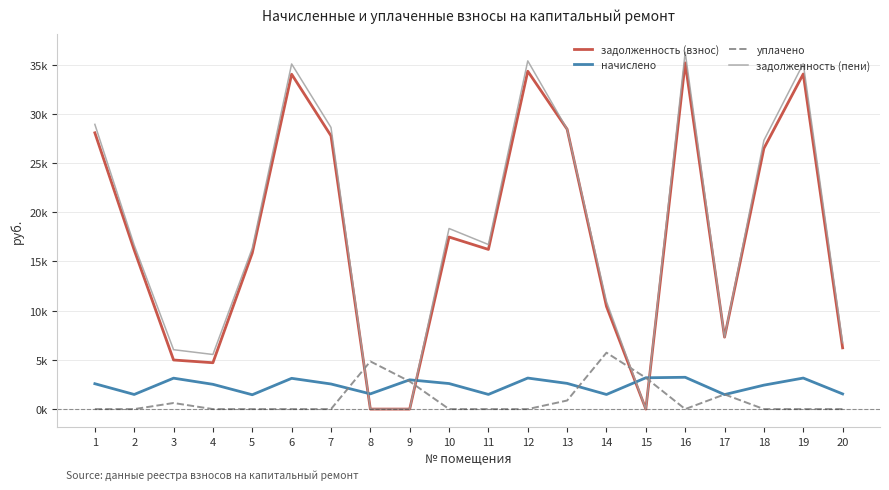

What are all the series names shown in the legend?

задолженность (взнос), начислено, уплачено, задолженность (пени)